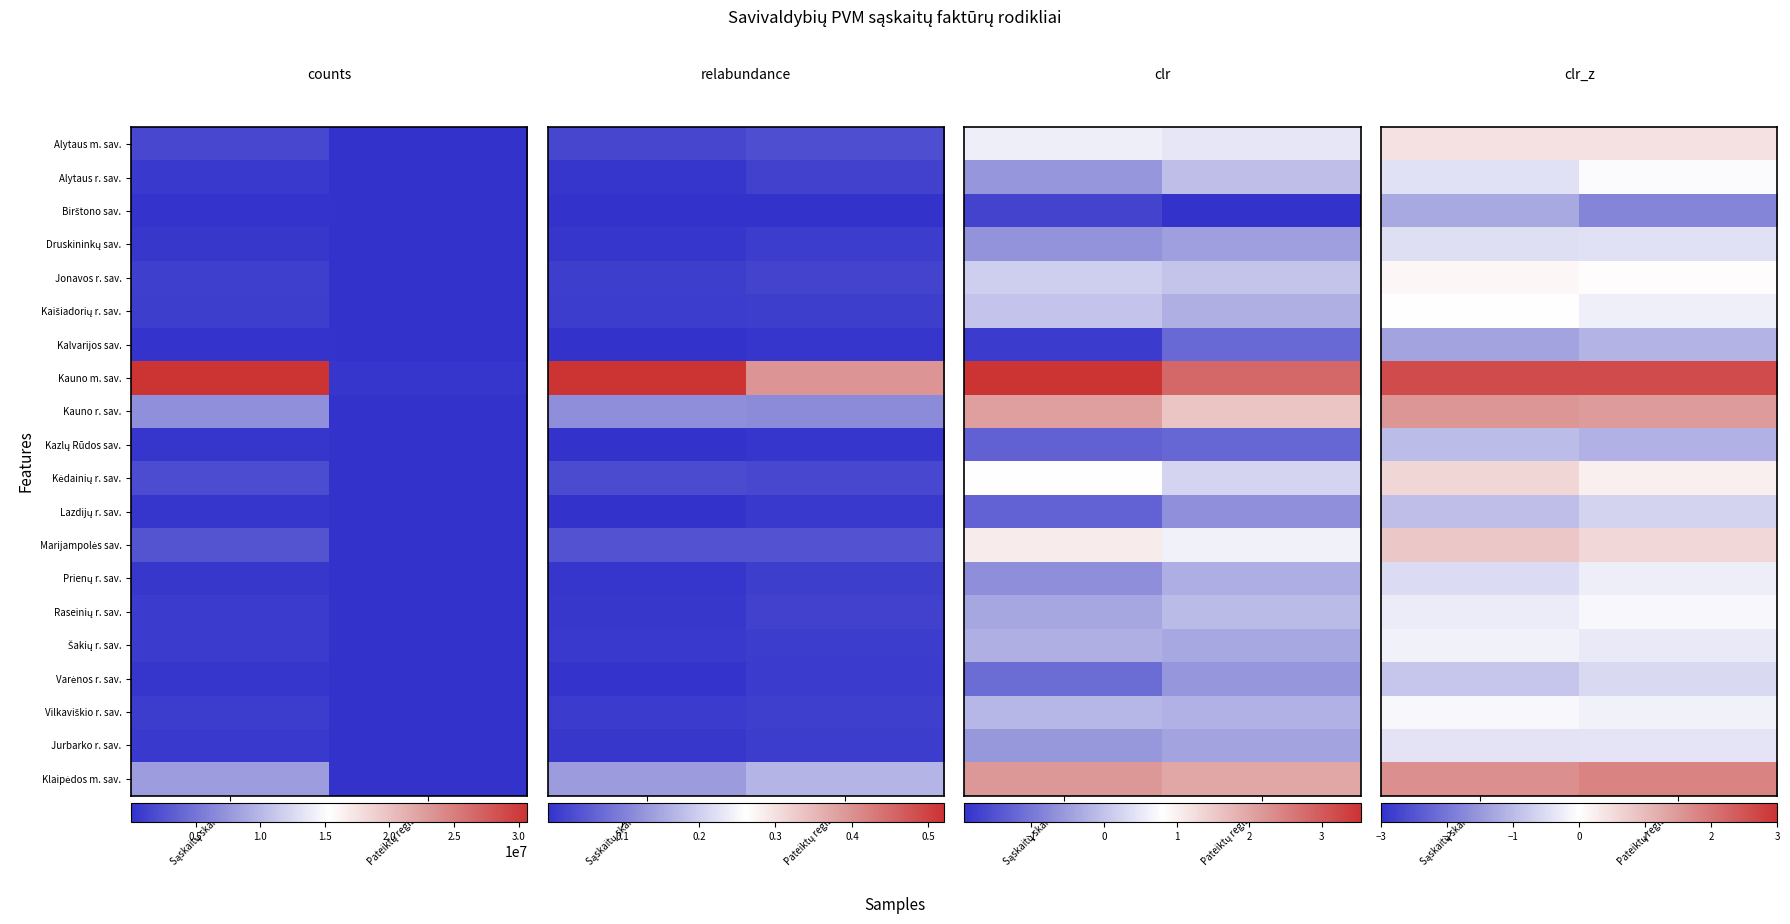

What is the difference between the highest and lowest values at Pateiktų registrų ?

4.4